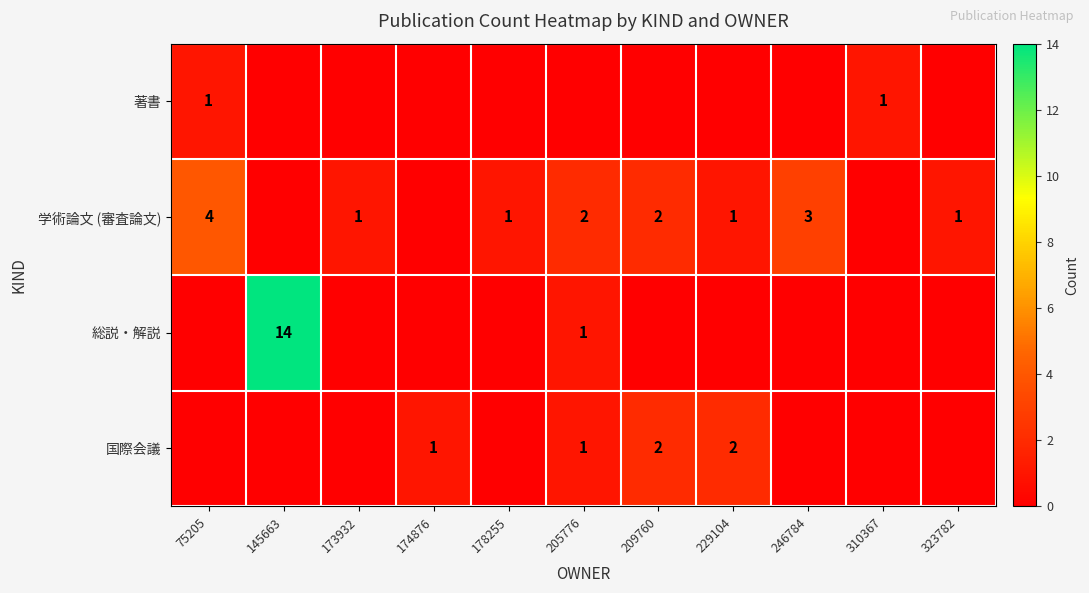

What is the spread (max minus min) of values at 178255?

1